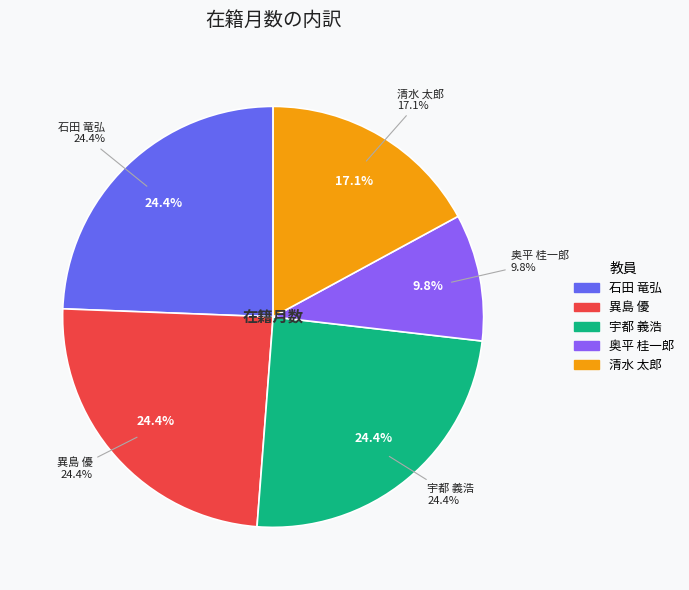

What percentage do 清水 太郎 and 奥平 桂一郎 together represent?

26.8%